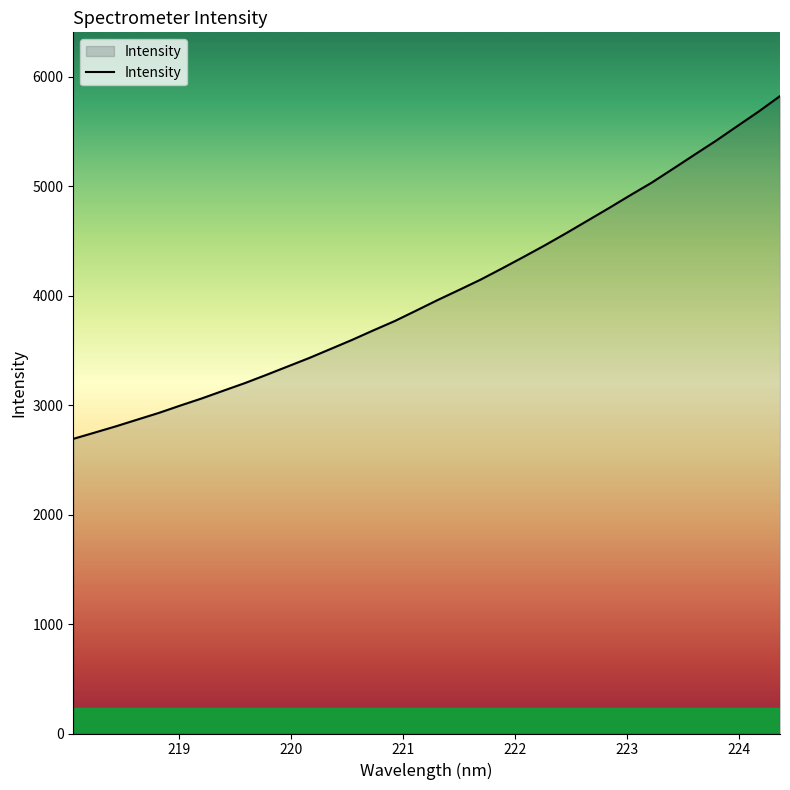

Does the chart have visible grid lines?

No